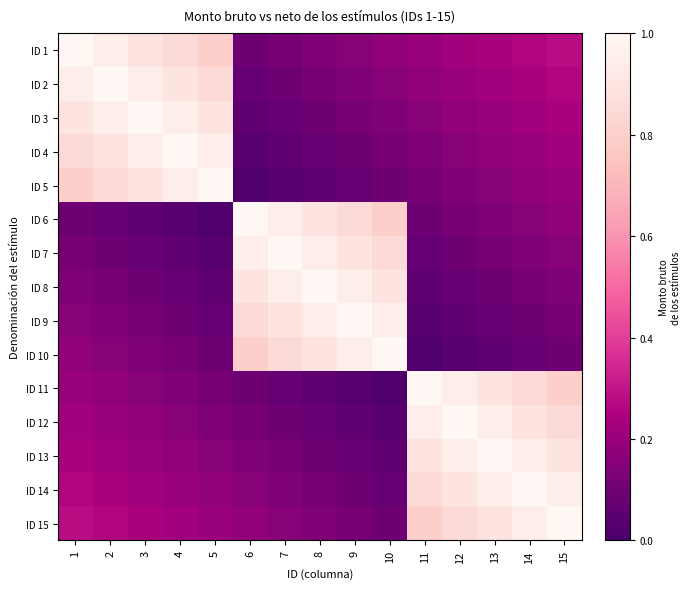

Reading left to right, what are all the values shown in this chart?

ID 1: 1=1.0	2=0.9	3=0.9	4=0.8	5=0.8	6=0.1	7=0.1	8=0.1	9=0.2	10=0.2	11=0.2	12=0.2	13=0.2	14=0.3	15=0.3
ID 2: 1=0.9	2=1.0	3=0.9	4=0.9	5=0.8	6=0.1	7=0.1	8=0.1	9=0.1	10=0.2	11=0.2	12=0.2	13=0.2	14=0.2	15=0.3
ID 3: 1=0.9	2=0.9	3=1.0	4=0.9	5=0.9	6=0.1	7=0.1	8=0.1	9=0.1	10=0.1	11=0.2	12=0.2	13=0.2	14=0.2	15=0.2
ID 4: 1=0.8	2=0.9	3=0.9	4=1.0	5=0.9	6=0.0	7=0.1	8=0.1	9=0.1	10=0.1	11=0.1	12=0.2	13=0.2	14=0.2	15=0.2
ID 5: 1=0.8	2=0.8	3=0.9	4=0.9	5=1.0	6=0.0	7=0.0	8=0.1	9=0.1	10=0.1	11=0.1	12=0.1	13=0.2	14=0.2	15=0.2
ID 6: 1=0.1	2=0.1	3=0.1	4=0.0	5=0.0	6=1.0	7=0.9	8=0.9	9=0.8	10=0.8	11=0.1	12=0.1	13=0.1	14=0.2	15=0.2
ID 7: 1=0.1	2=0.1	3=0.1	4=0.1	5=0.0	6=0.9	7=1.0	8=0.9	9=0.9	10=0.8	11=0.1	12=0.1	13=0.1	14=0.1	15=0.2
ID 8: 1=0.1	2=0.1	3=0.1	4=0.1	5=0.1	6=0.9	7=0.9	8=1.0	9=0.9	10=0.9	11=0.1	12=0.1	13=0.1	14=0.1	15=0.1
ID 9: 1=0.2	2=0.1	3=0.1	4=0.1	5=0.1	6=0.8	7=0.9	8=0.9	9=1.0	10=0.9	11=0.0	12=0.1	13=0.1	14=0.1	15=0.1
ID 10: 1=0.2	2=0.2	3=0.1	4=0.1	5=0.1	6=0.8	7=0.8	8=0.9	9=0.9	10=1.0	11=0.0	12=0.0	13=0.1	14=0.1	15=0.1
ID 11: 1=0.2	2=0.2	3=0.2	4=0.1	5=0.1	6=0.1	7=0.1	8=0.1	9=0.0	10=0.0	11=1.0	12=0.9	13=0.9	14=0.8	15=0.8
ID 12: 1=0.2	2=0.2	3=0.2	4=0.2	5=0.1	6=0.1	7=0.1	8=0.1	9=0.1	10=0.0	11=0.9	12=1.0	13=0.9	14=0.9	15=0.8
ID 13: 1=0.2	2=0.2	3=0.2	4=0.2	5=0.2	6=0.1	7=0.1	8=0.1	9=0.1	10=0.1	11=0.9	12=0.9	13=1.0	14=0.9	15=0.9
ID 14: 1=0.3	2=0.2	3=0.2	4=0.2	5=0.2	6=0.2	7=0.1	8=0.1	9=0.1	10=0.1	11=0.8	12=0.9	13=0.9	14=1.0	15=0.9
ID 15: 1=0.3	2=0.3	3=0.2	4=0.2	5=0.2	6=0.2	7=0.2	8=0.1	9=0.1	10=0.1	11=0.8	12=0.8	13=0.9	14=0.9	15=1.0